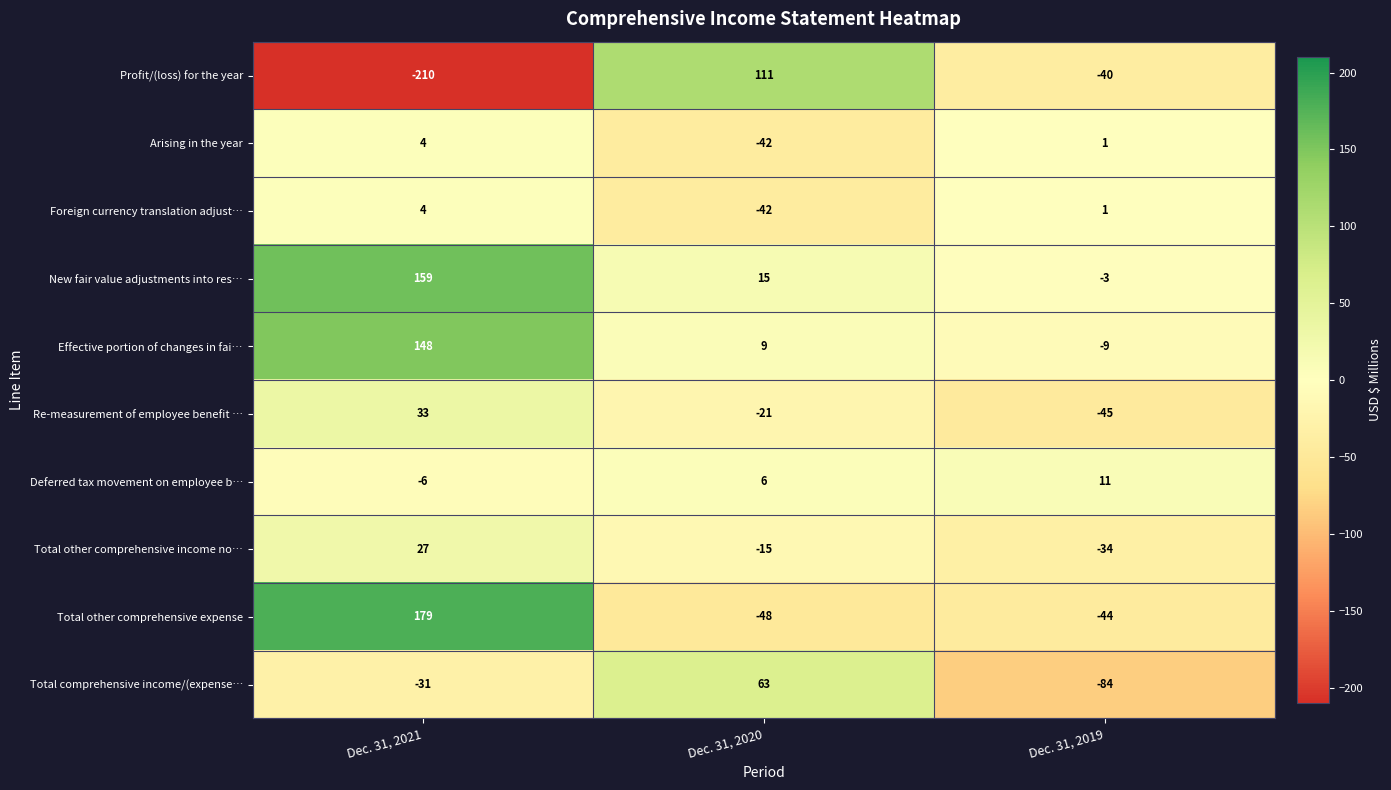

Reading left to right, what are all the values shown in this chart?

Profit/(loss) for the year: -210	111	-40
Arising in the year: 4	-42	1
Foreign currency translation adjust…: 4	-42	1
New fair value adjustments into res…: 159	15	-3
Effective portion of changes in fai…: 148	9	-9
Re-measurement of employee benefit …: 33	-21	-45
Deferred tax movement on employee b…: -6	6	11
Total other comprehensive income no…: 27	-15	-34
Total other comprehensive expense: 179	-48	-44
Total comprehensive income/(expense…: -31	63	-84